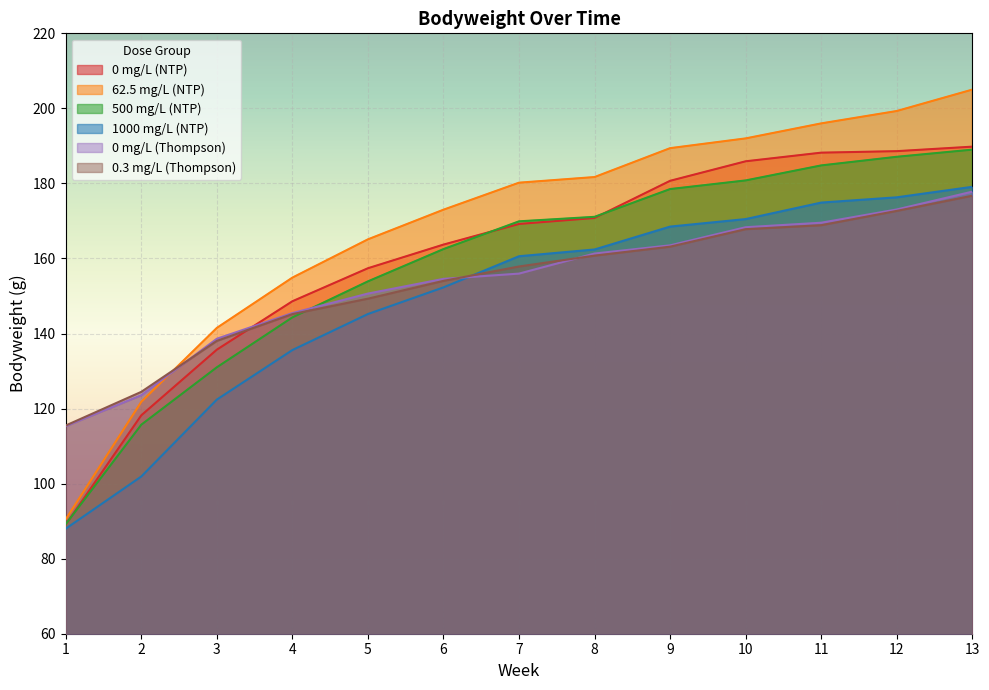

How many lines are shown in the chart?

6